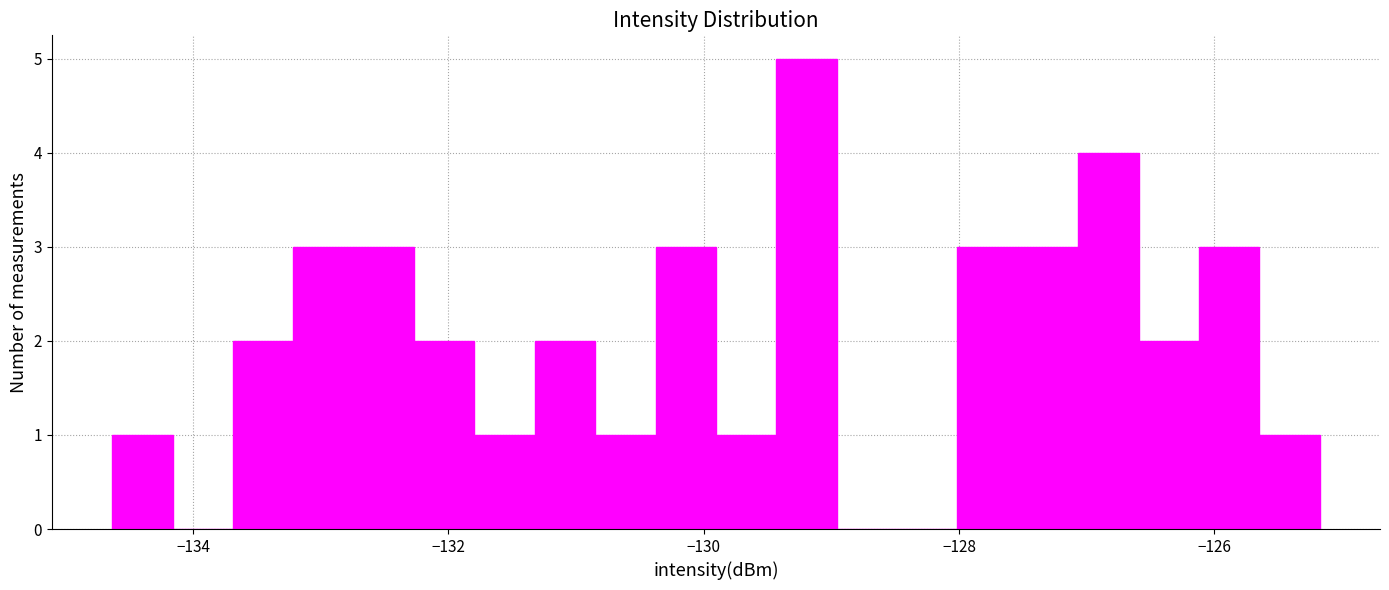

Read against the x-axis, roughly where is the centre of the tallest bar?

-129.2